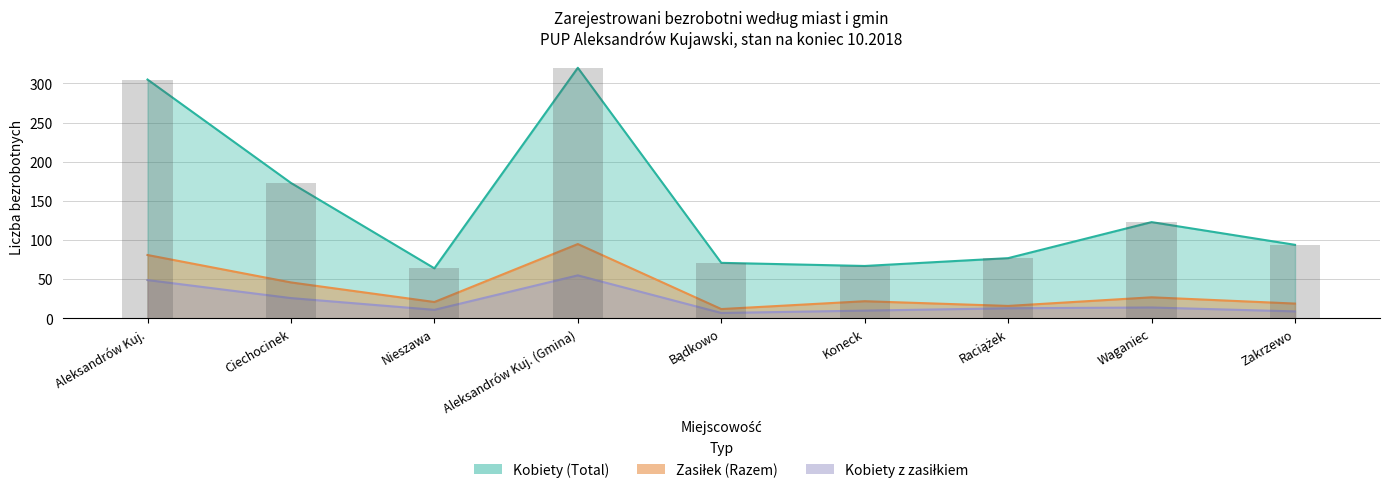

Rank the series by their maximum value, from highest to lowest.

Kobiety (Total), Zasiłek (Razem), Kobiety z zasiłkiem